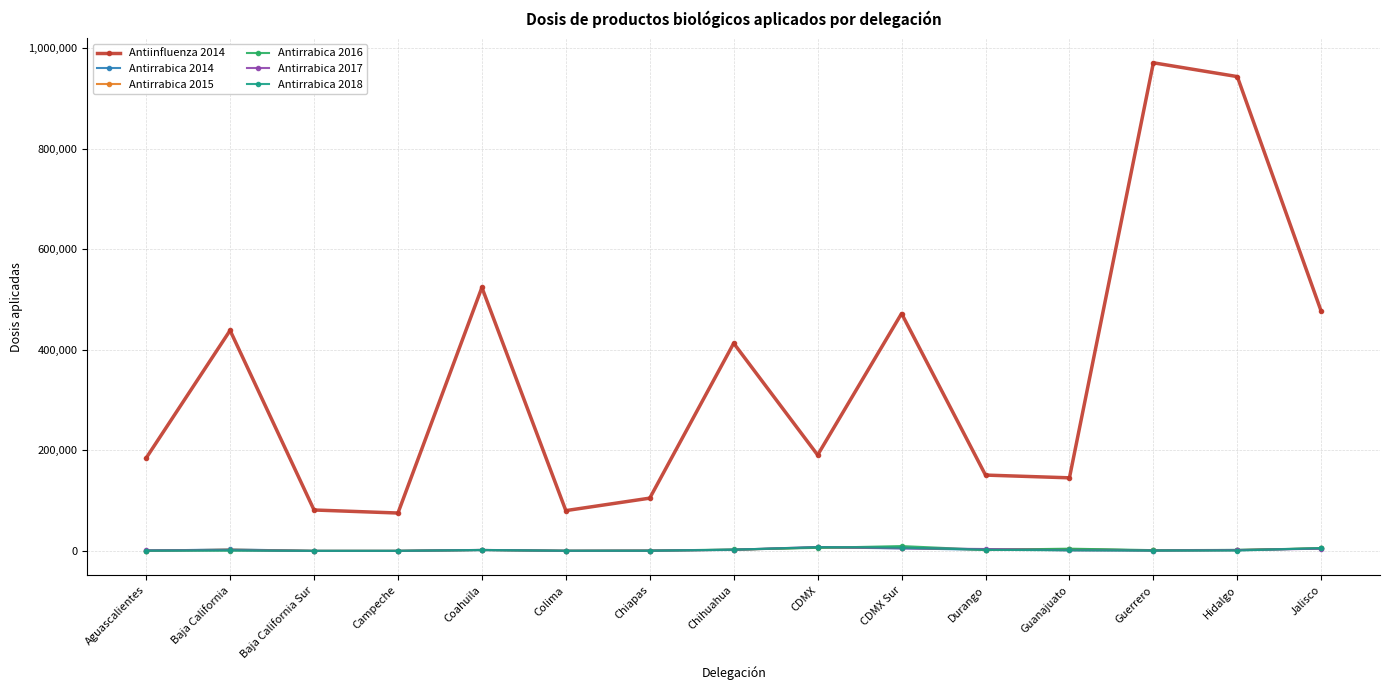

True or false: Antirrabica 2018 and Antiinfluenza 2014 intersect in this chart.

False